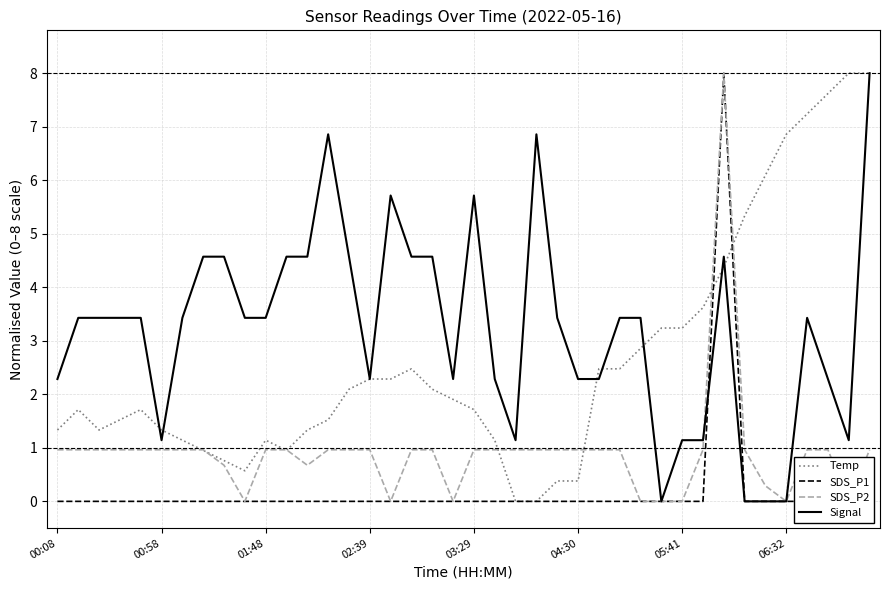

How many interior local peaks does the SDS_P2 series have?

1